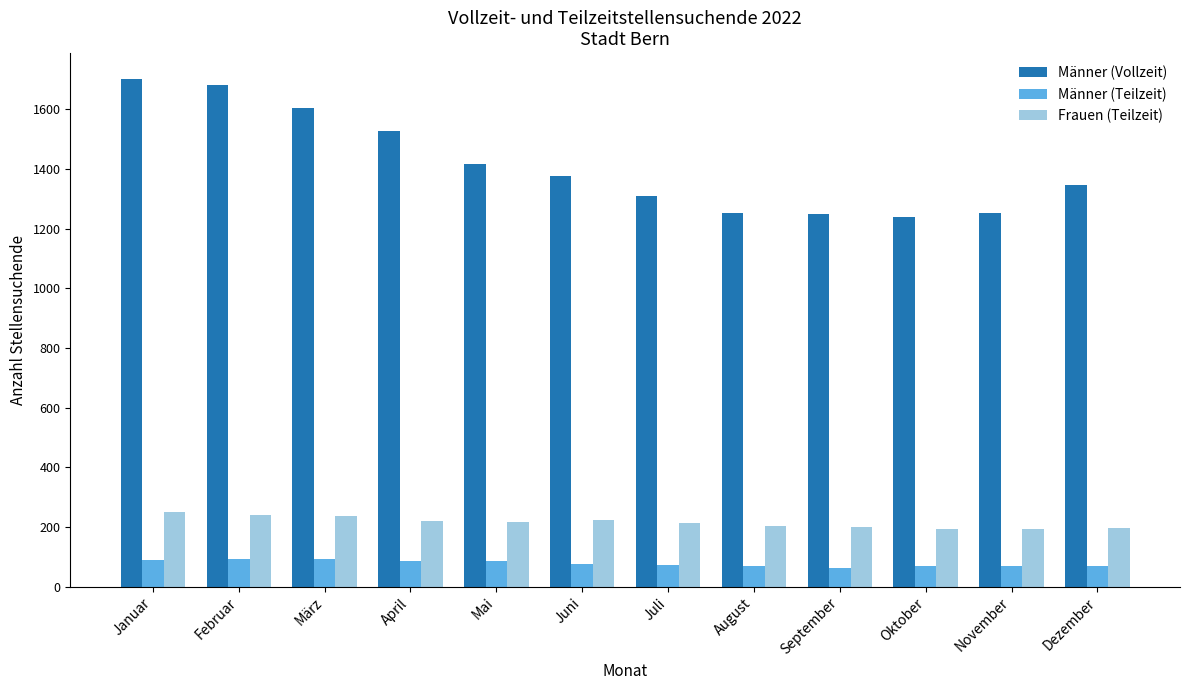

How many bars are there in total?

36